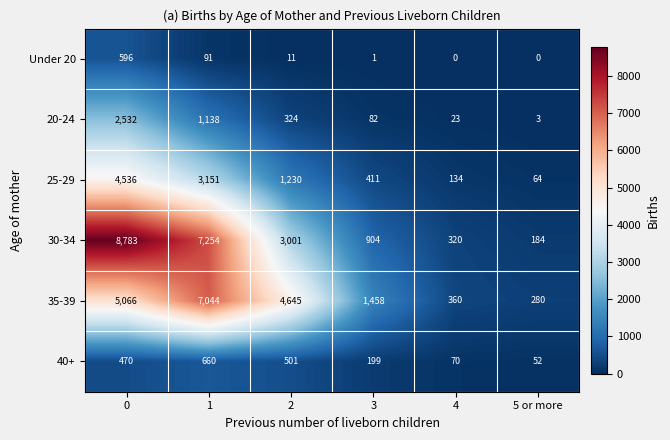

Rank the series at 2 from highest to lowest value.

35-39, 30-34, 25-29, 40+, 20-24, Under 20